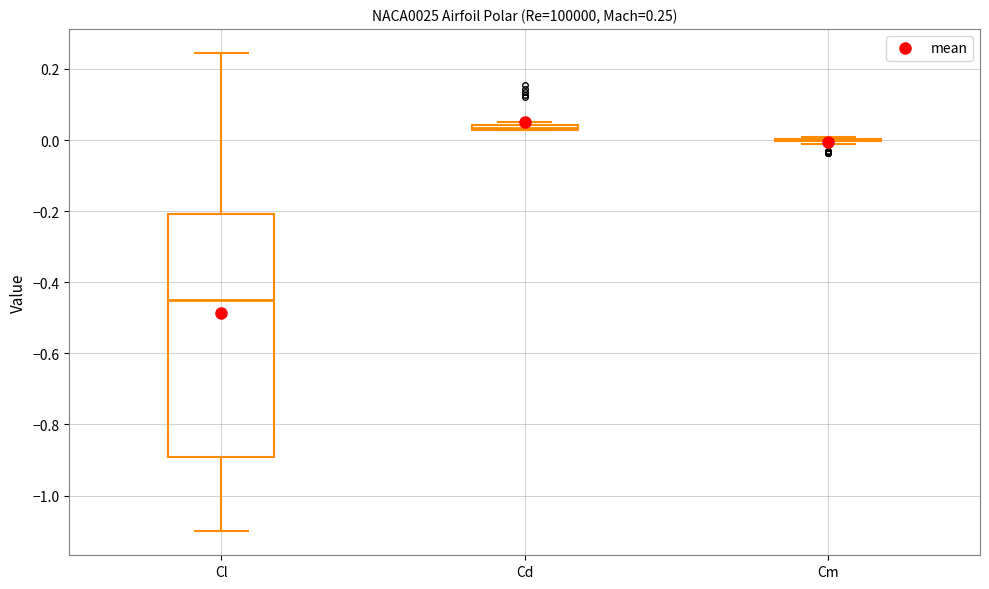

Comparing the boxes themselves (not the whiskers), which one is the tallest?

Cl